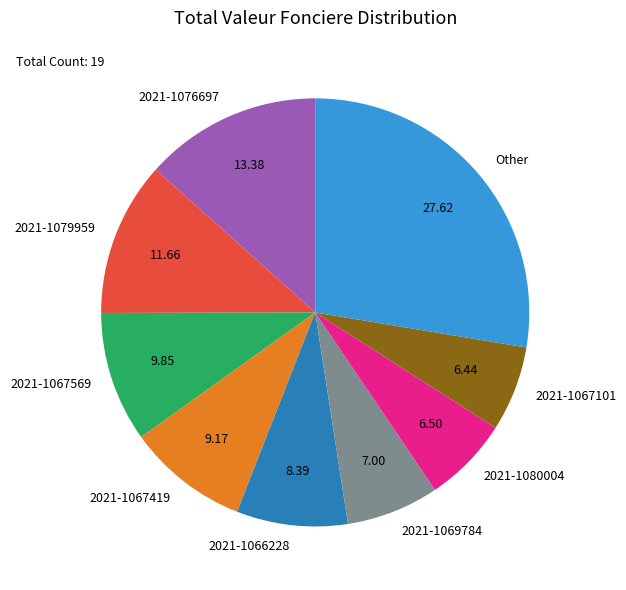

Is there any slice that represents more than half of the pie?

No